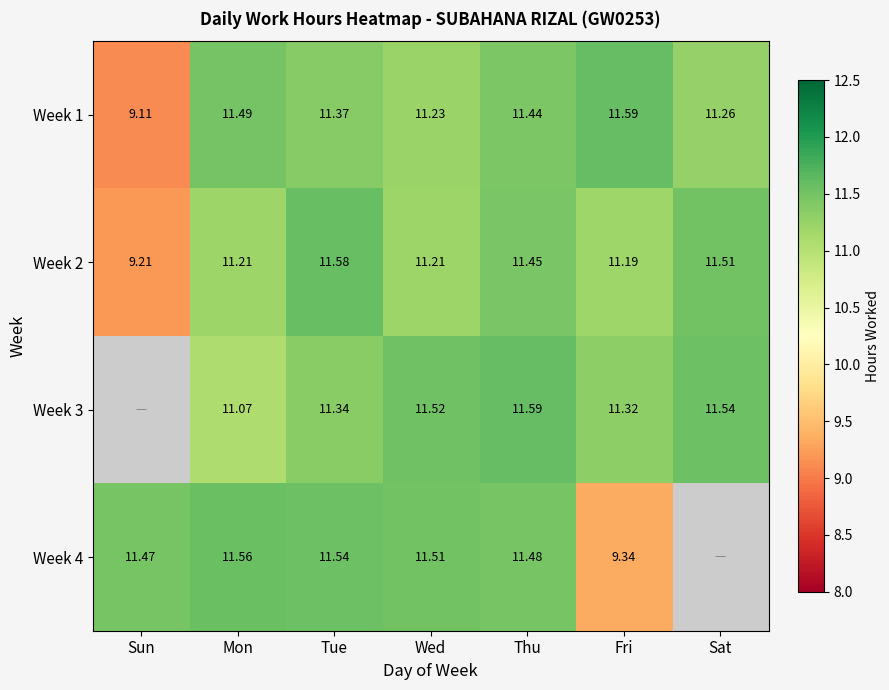

Is the value of Week 2 at Wed greater than the value of Week 4 at Tue?

No